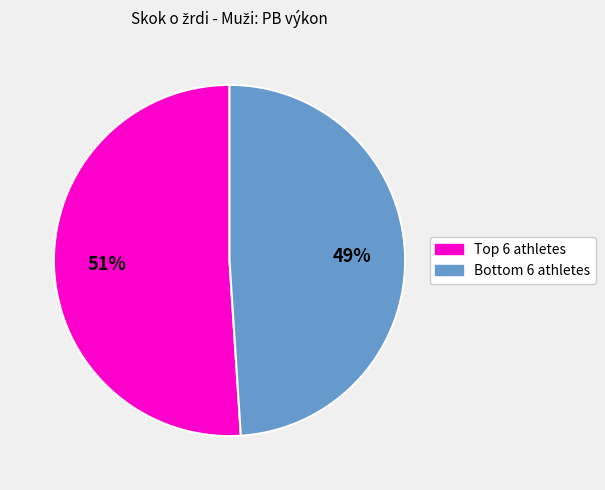

Count the number of slices in the pie.

2